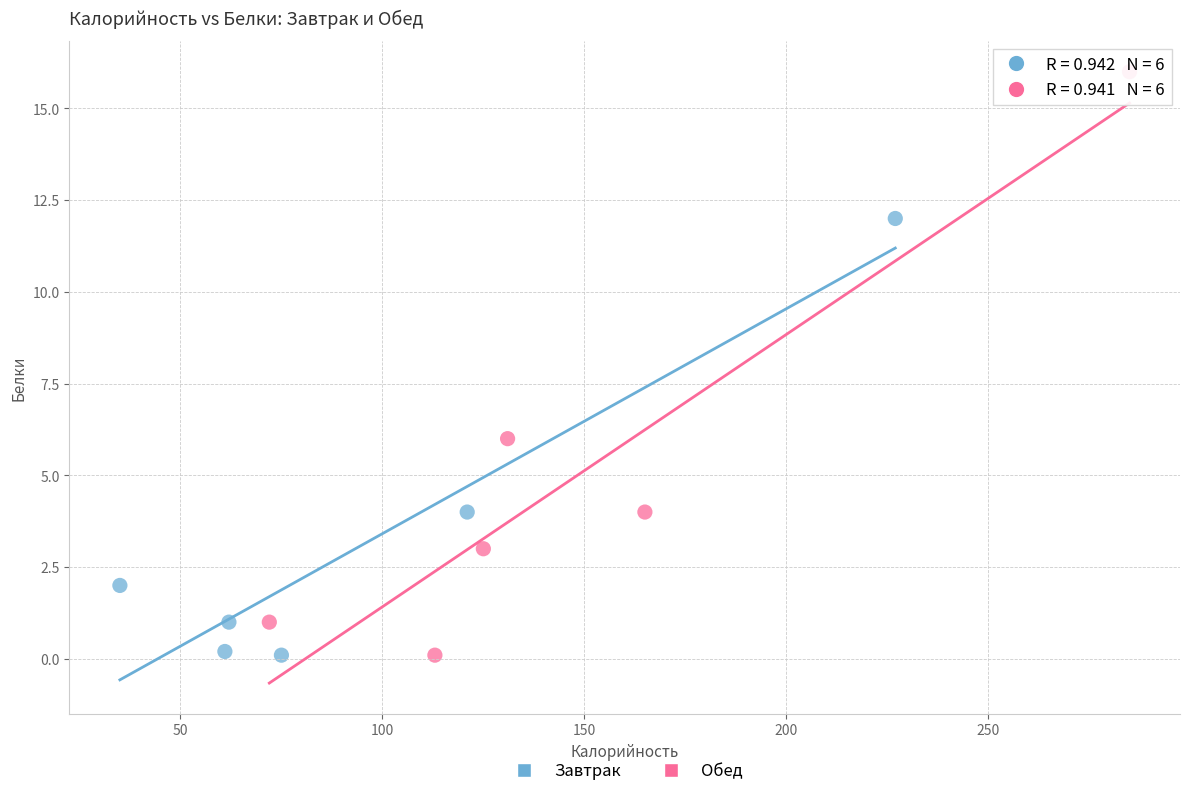

Which series has the widest spread of Y values?

Обед